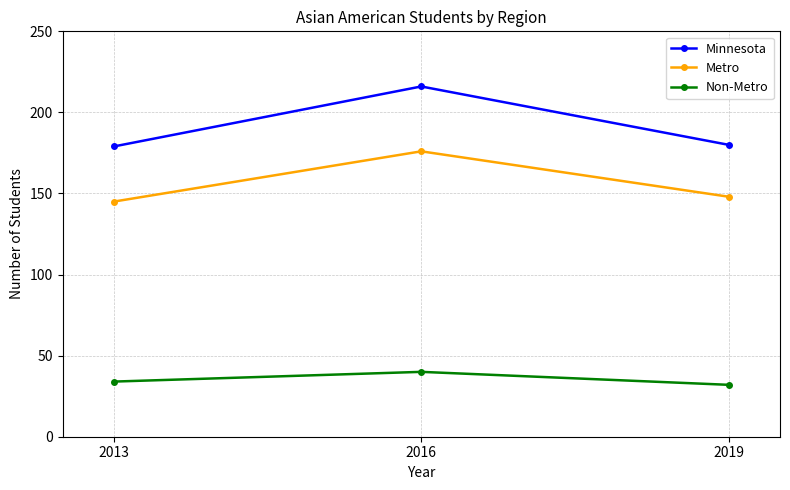

At which category is the sum across all series the highest?

2016